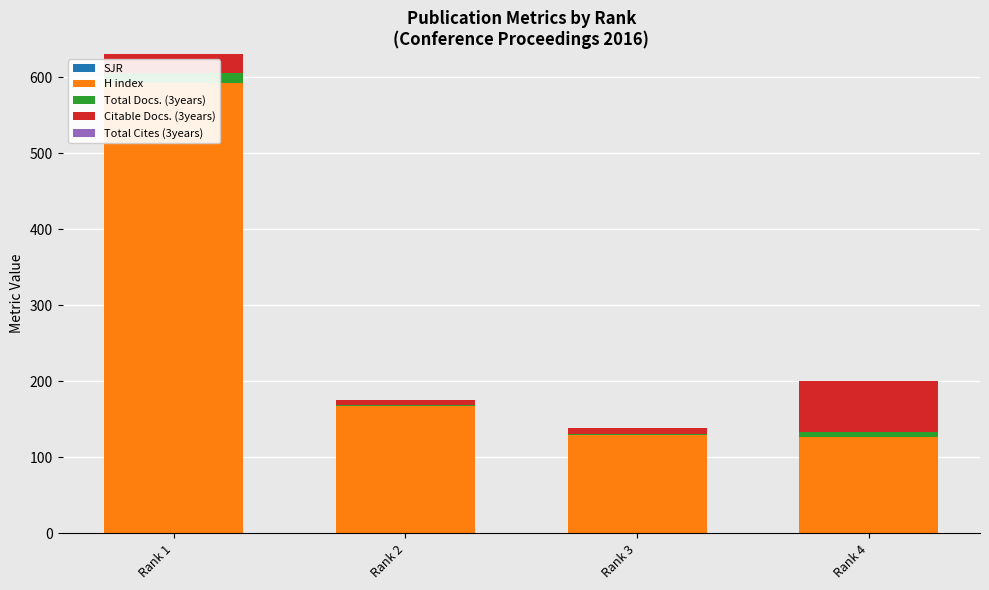

What is the minimum value for Citable Docs. (3years)?

6